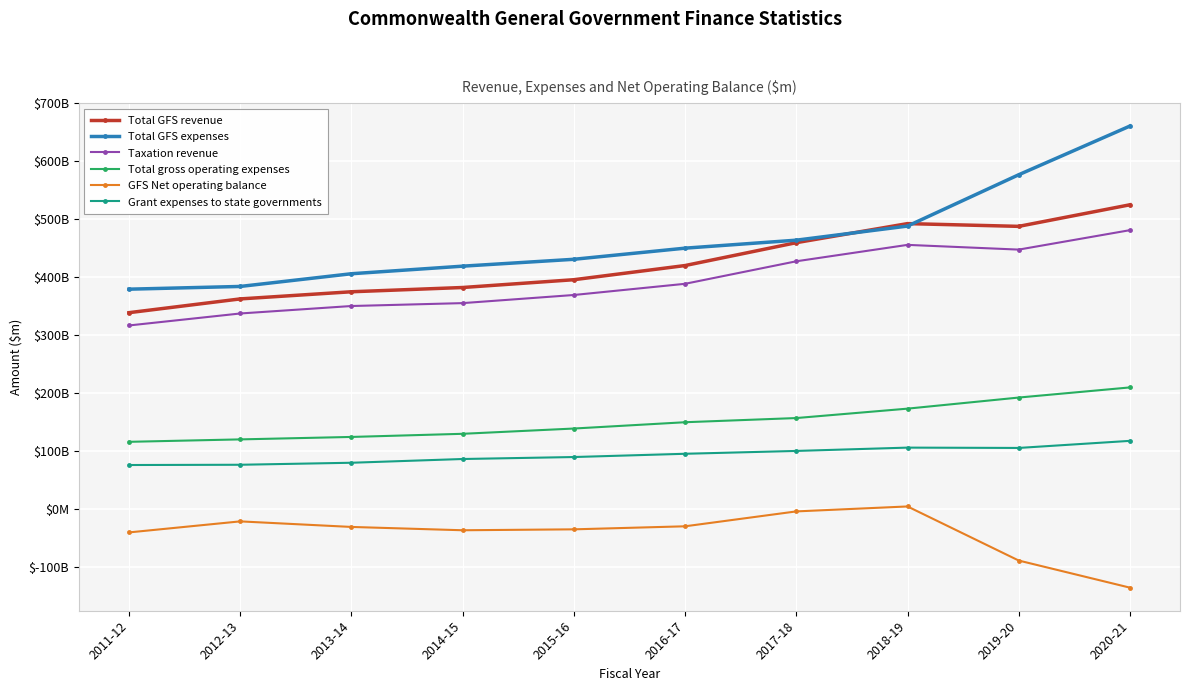

What is the value of the Total GFS expenses point at the 1st from the left?

379302